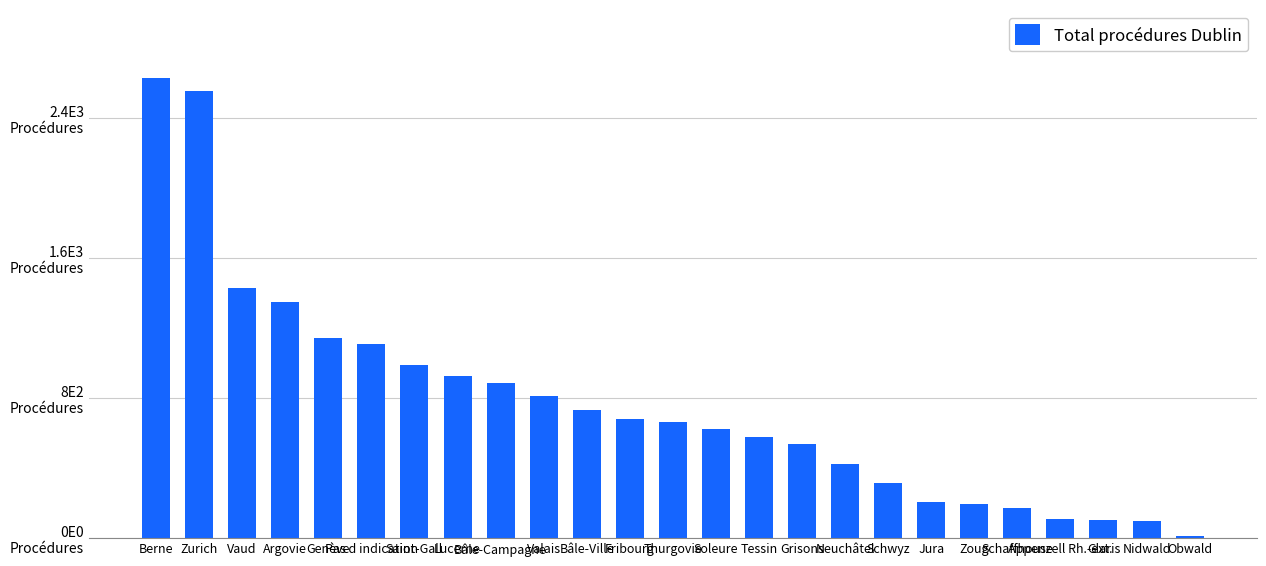

Rank the categories by value from lowest to highest.

Obwald, Nidwald, Glaris, Appenzell Rh.-ext., Schaffhouse, Zoug, Jura, Schwyz, Neuchâtel, Grisons, Tessin, Soleure, Thurgovie, Fribourg, Bâle-Ville, Valais, Bâle-Campagne, Lucerne, Saint-Gall, Pas d indication, Genève, Argovie, Vaud, Zurich, Berne